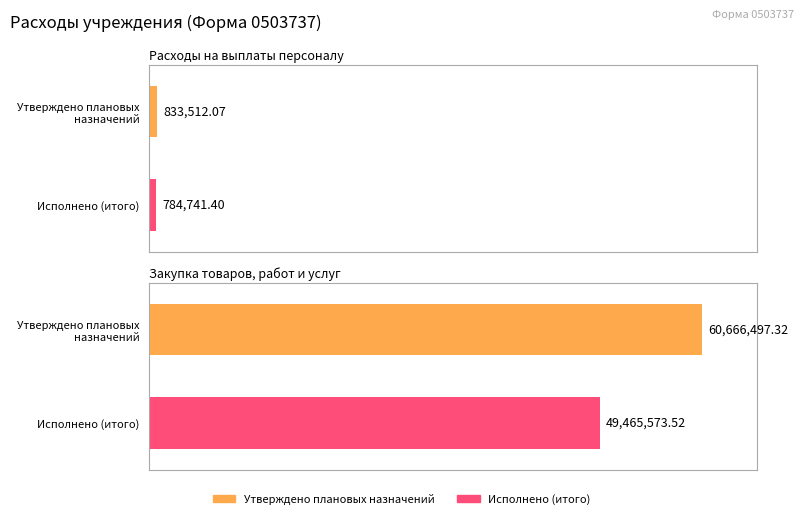

What is the label of the 1st bar from the right?

Закупка товаров, работ и услуг